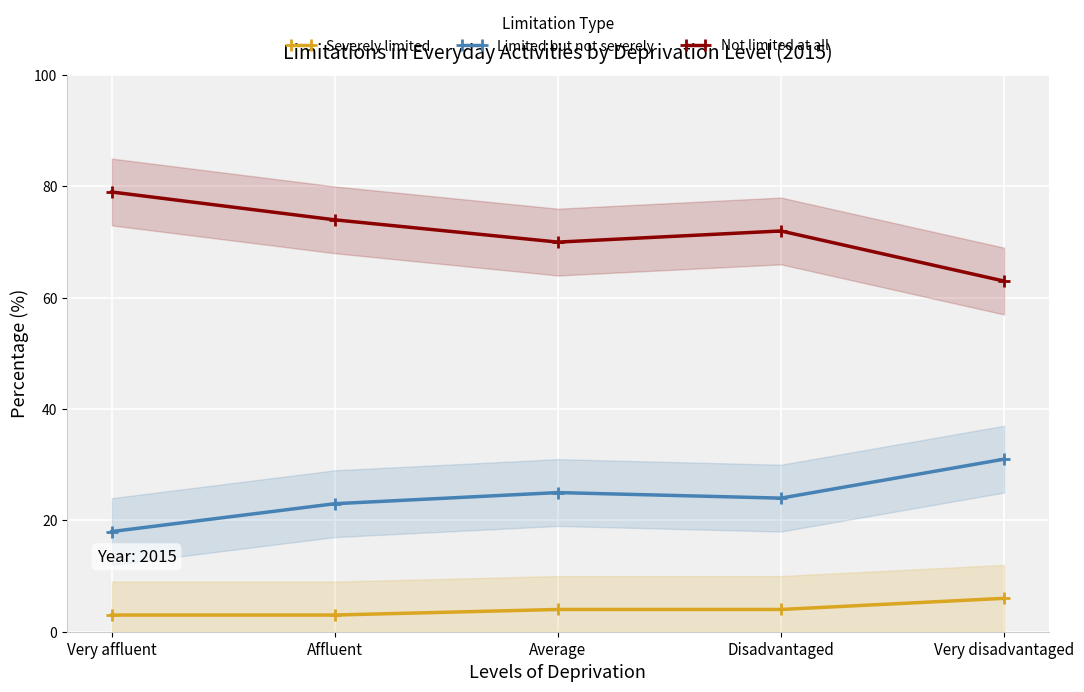

The Not limited at all series shows 63 at Very disadvantaged. True or false?

True